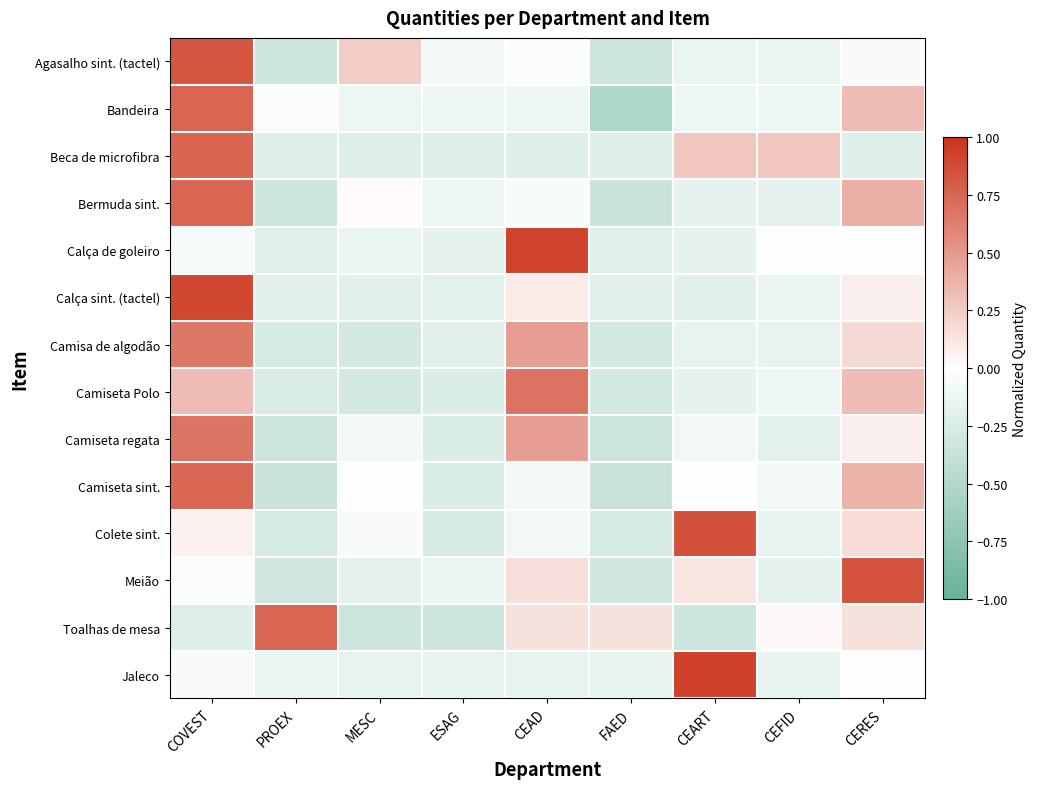

At COVEST, list the series in order from largest to smallest.

Calça sint. (tactel), Agasalho sint. (tactel), Beca de microfibra, Bandeira, Bermuda sint., Camiseta sint., Camiseta regata, Camisa de algodão, Camiseta Polo, Colete sint., Meião, Jaleco, Calça de goleiro, Toalhas de mesa